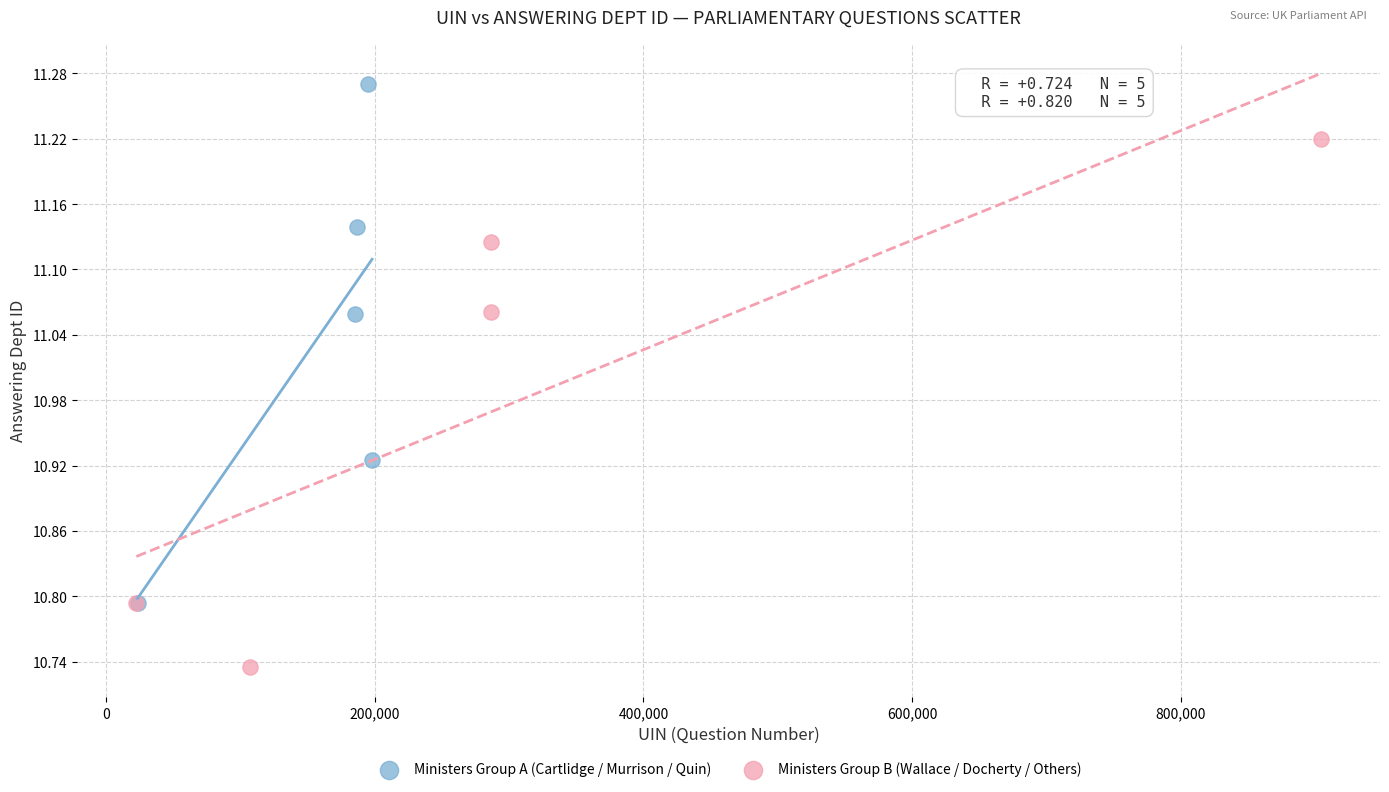

What are all the series names shown in the legend?

Ministers Group A (Cartlidge / Murrison / Quin), Ministers Group B (Wallace / Docherty / Others)